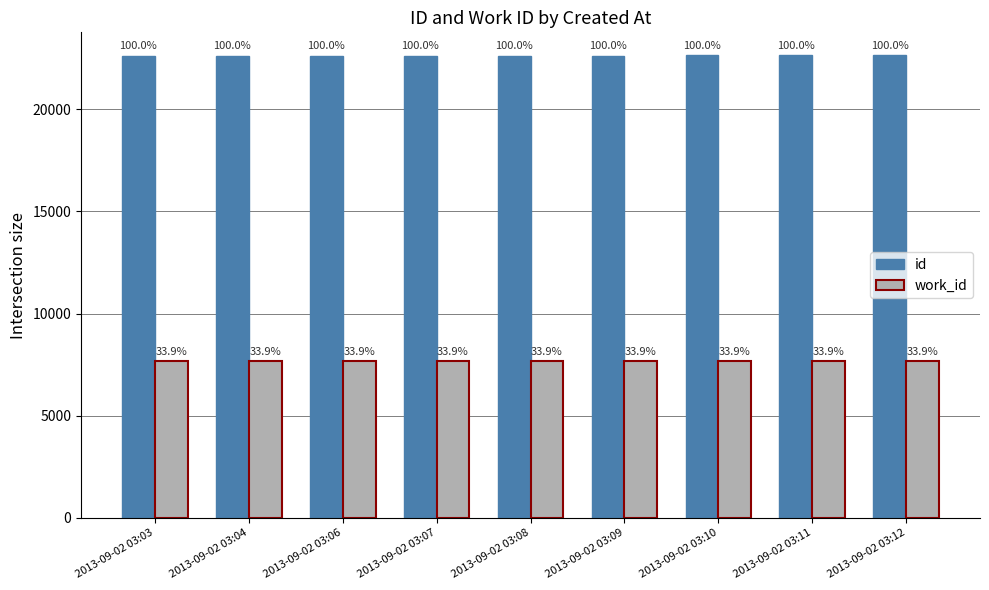

What are all the series names shown in the legend?

id, work_id